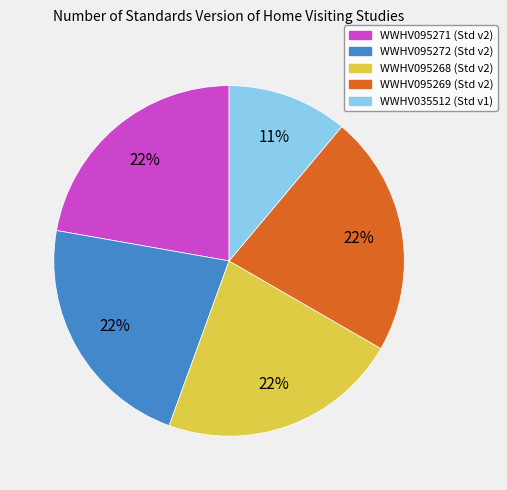

To the nearest percent, what is the average slice percentage?

20%